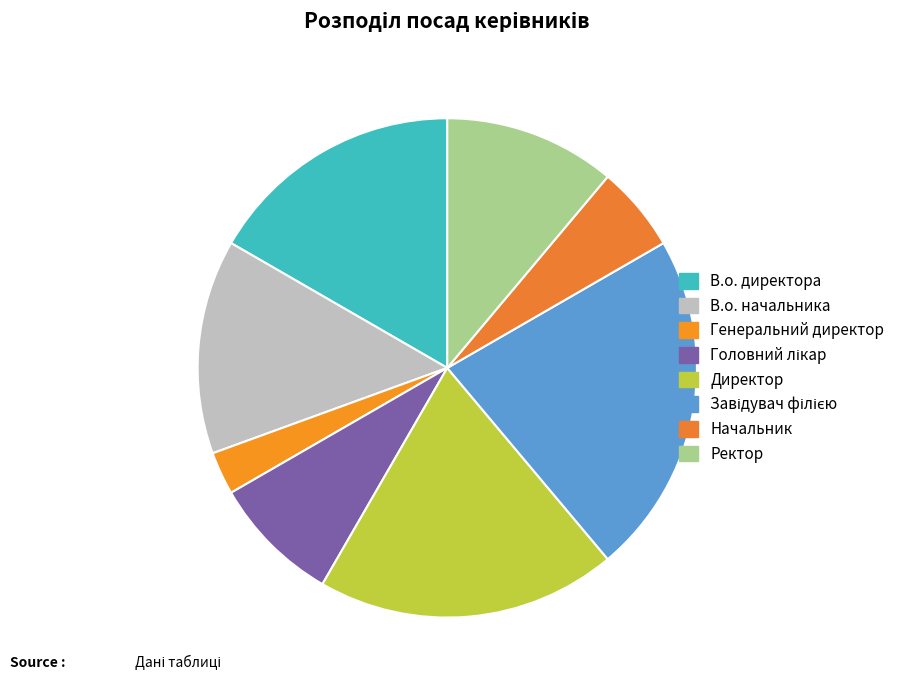

What is the smallest slice in the pie chart?

Генеральний директор